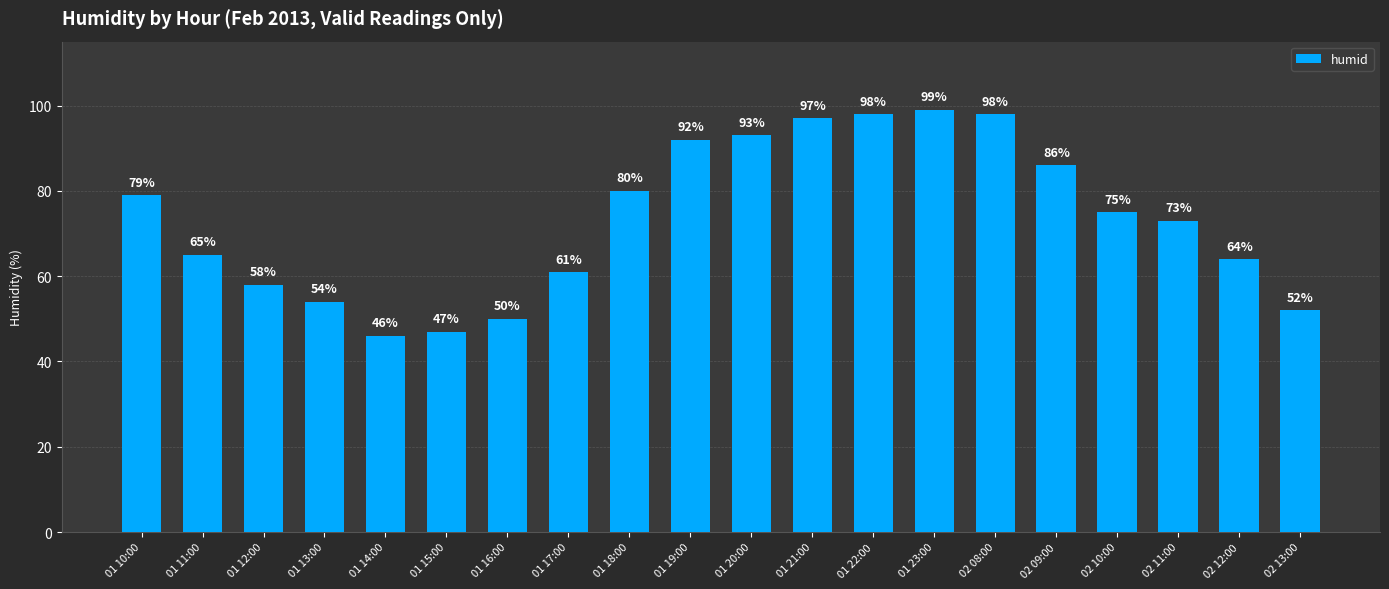

The value at 01 18:00 is 80. True or false?

True